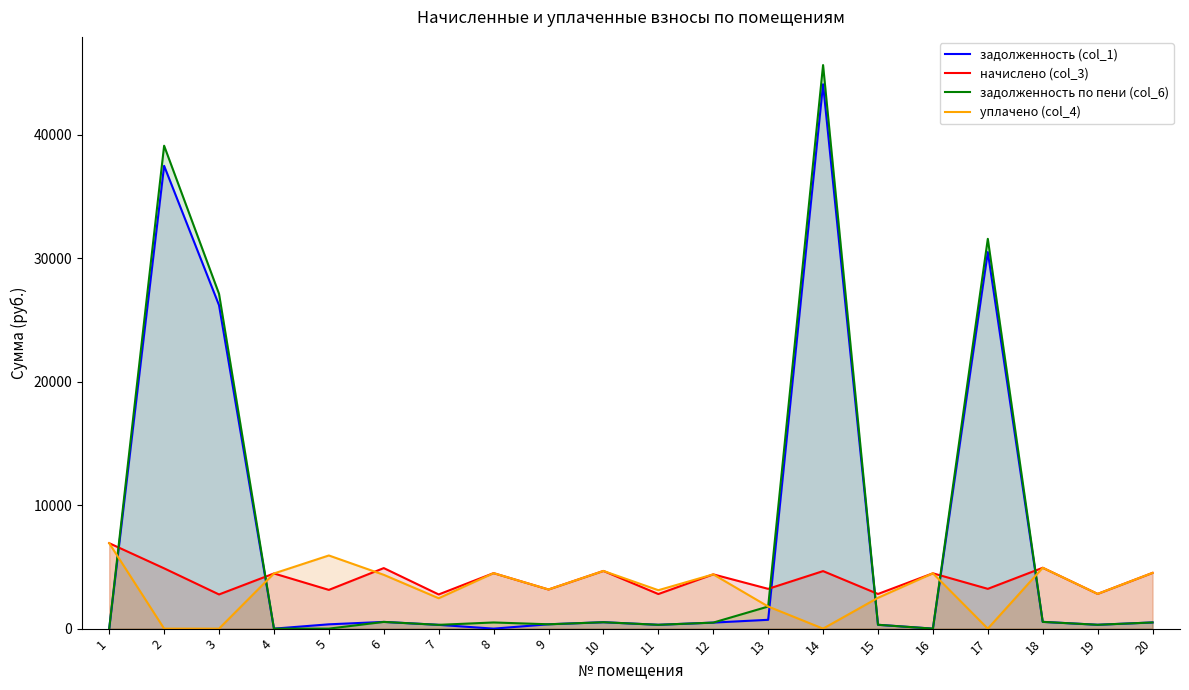

Reading left to right, what are all the values shown in this chart?

задолженность (col_1): 0.0	37469.6	26183.1	0.0	348.4	544.6	306.5	0.0	352.1	519.0	311.1	488.2	714.9	44074.6	311.8	0.0	30484.8	547.5	312.6	501.4
начислено (col_3): 6917.4	4881.7	2767.0	4466.7	3135.9	4901.5	2767.0	4493.0	3168.8	4670.9	2799.9	4394.2	3221.6	4657.7	2806.5	4479.8	3221.6	4927.9	2813.0	4512.8
задолженность по пени (col_6): 0.0	39096.8	27105.4	0.0	0.0	544.6	306.8	499.2	352.1	519.0	311.1	488.2	1788.8	45627.1	311.8	0.0	31558.7	547.5	312.6	501.4
уплачено (col_4): 6917.4	0.0	0.0	4466.7	5923.3	4356.9	2460.2	4493.0	3168.7	4670.9	3111.0	4394.2	1791.1	0.0	2494.6	4479.8	0.0	4927.9	2812.4	4512.8